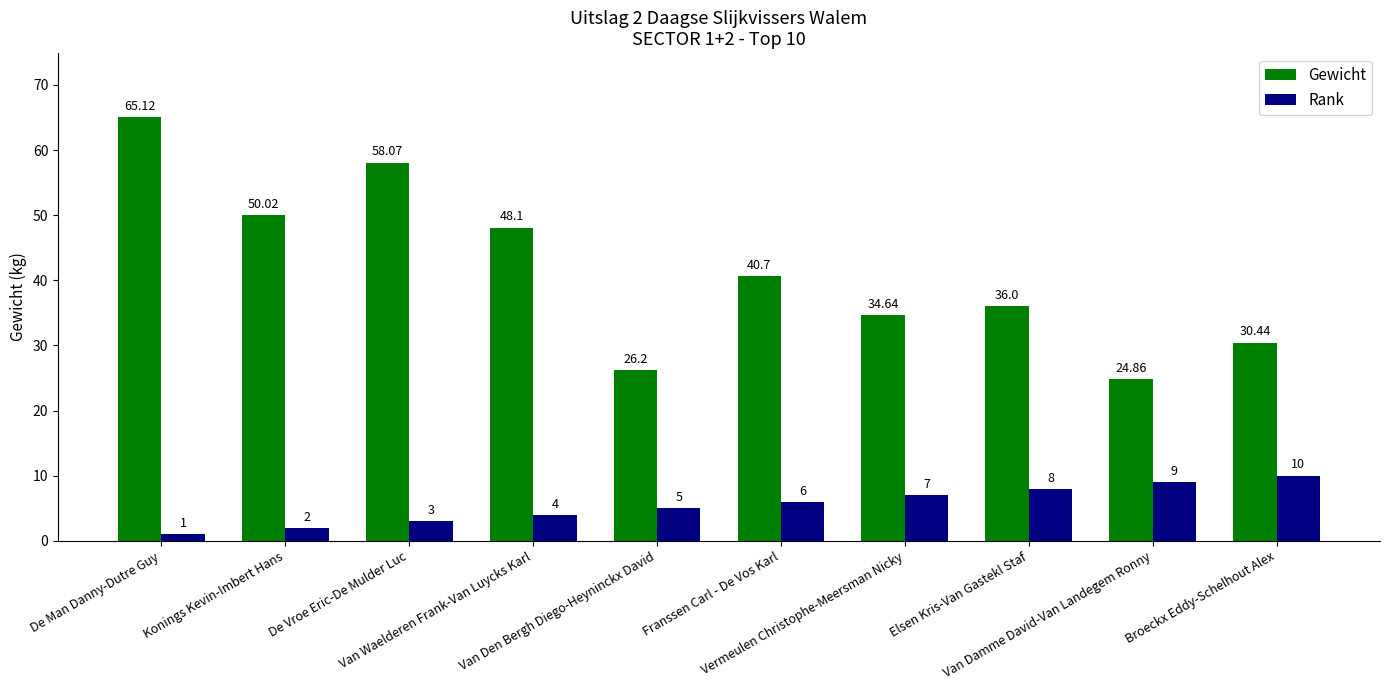

What is the highest value of the Gewicht series?

65.1